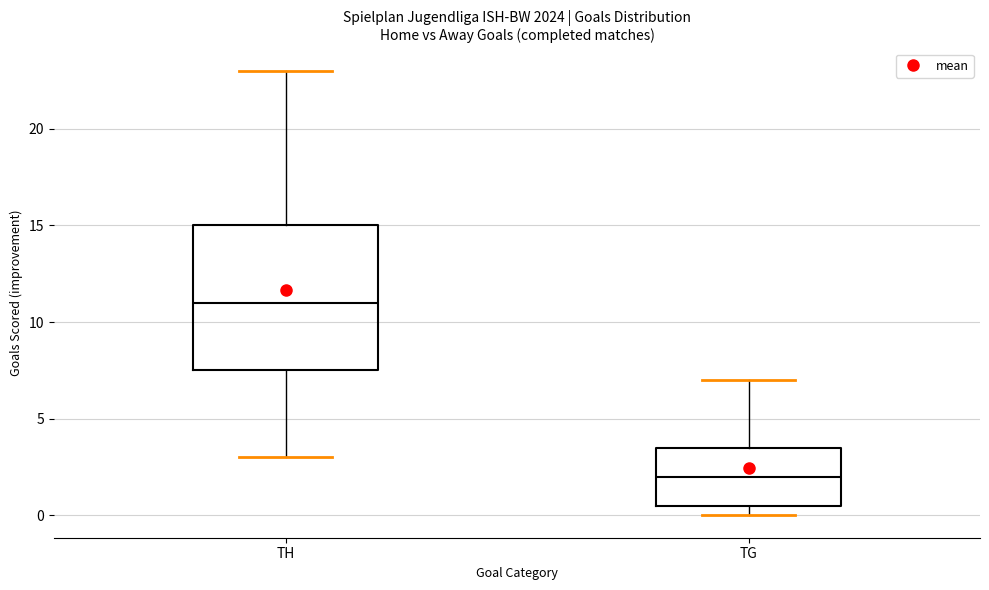

Reading left to right, read every box against the y-axis: the position of its median line, the range the box covers, and the ends of its whiskers. The values are not printed on the chart, so give them approximately, as read against the axis.

TH: median 11.0, box 7.5 to 15.0, whiskers 3.0 to 23.0
TG: median 2.0, box 0.5 to 3.5, whiskers 0.0 to 7.0